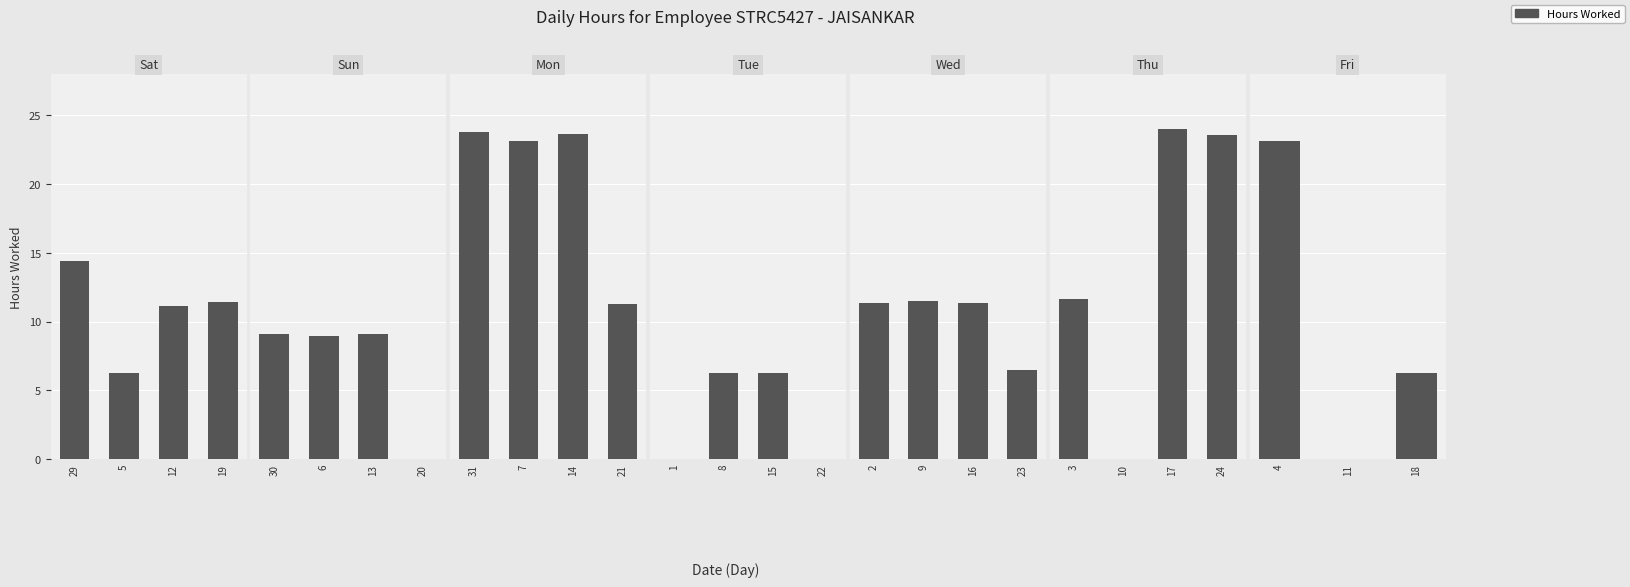

What is the change in value from 13 to 22?

-9.1